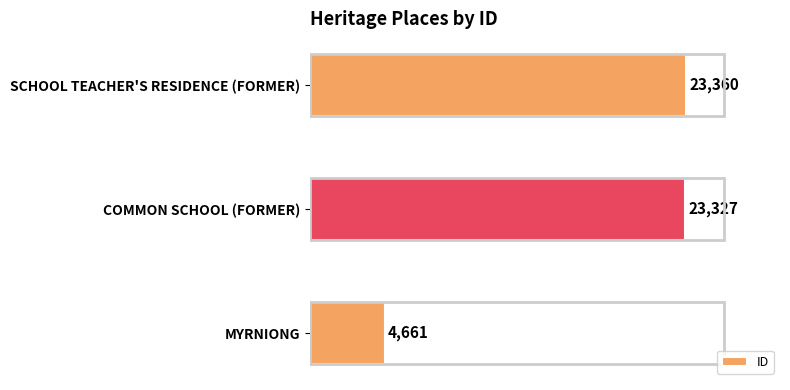

What is the ratio of the value at SCHOOL TEACHER'S RESIDENCE (FORMER) to the value at MYRNIONG?

5.0